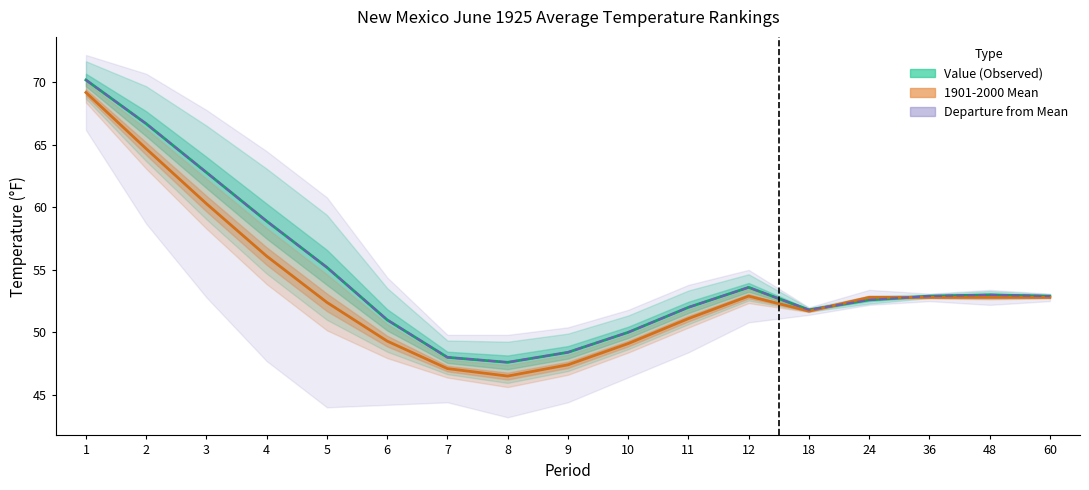

How many values in the Departure from Mean series are below 52?

6